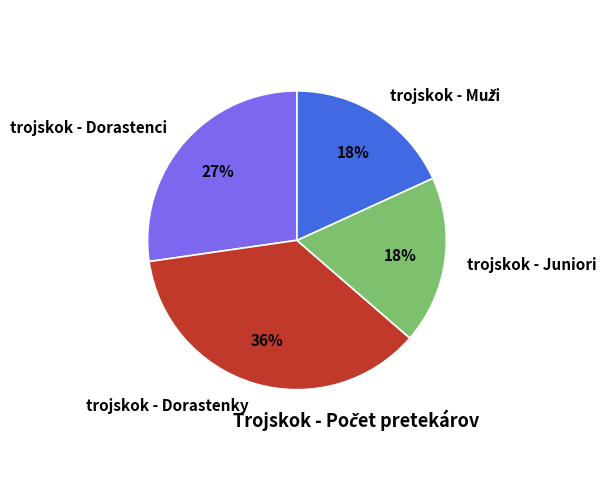

How many segments does this pie chart have?

4